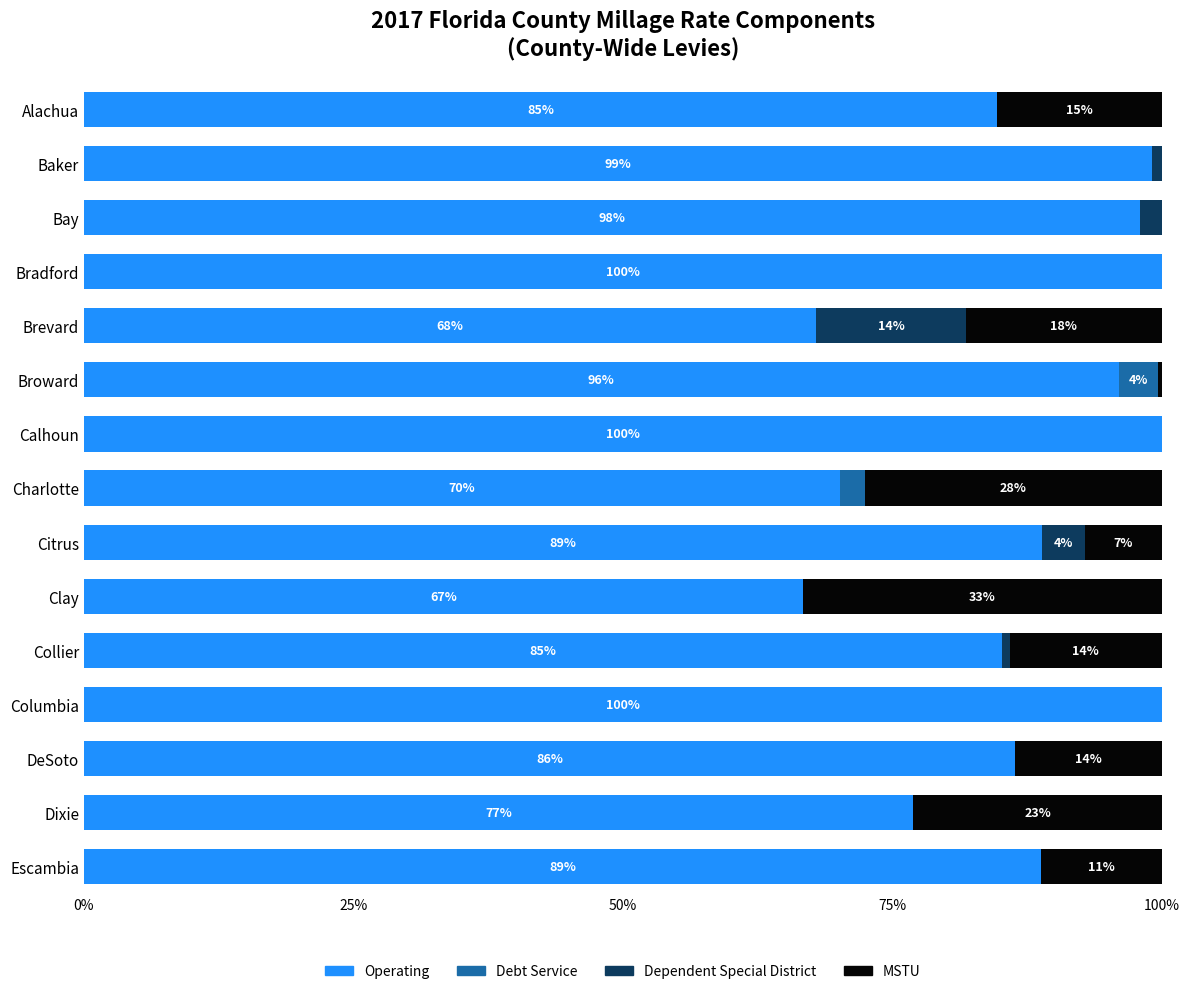

What is the sum of all Operating values?

1308.6